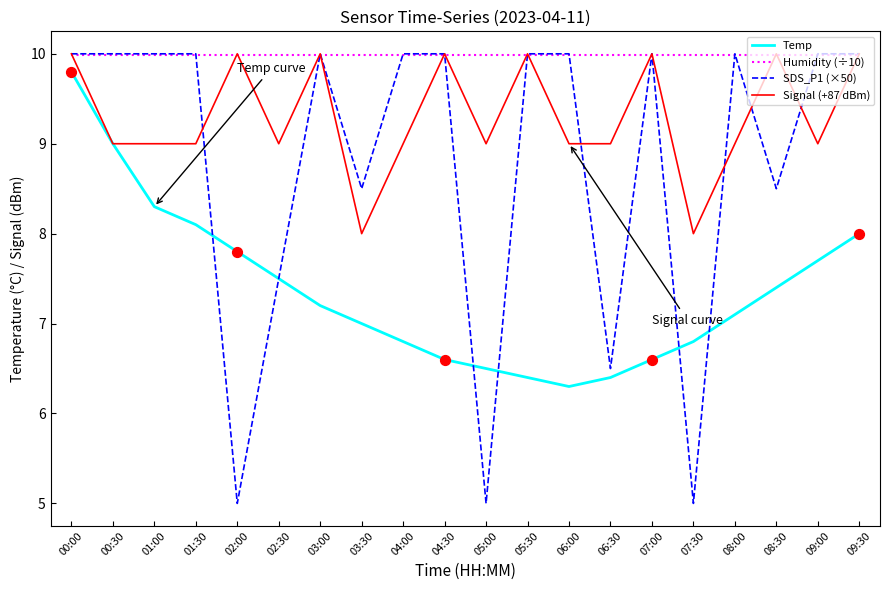

At which category is the sum across all series the highest?

00:00